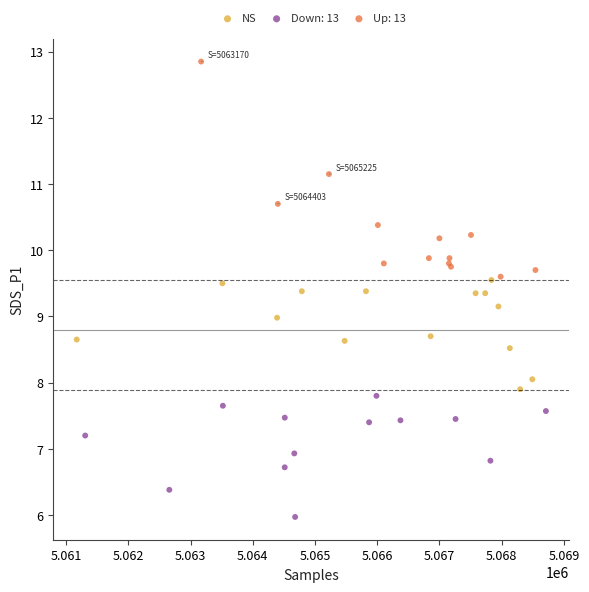

Which series has the largest Y range (max minus min)?

Up: 13